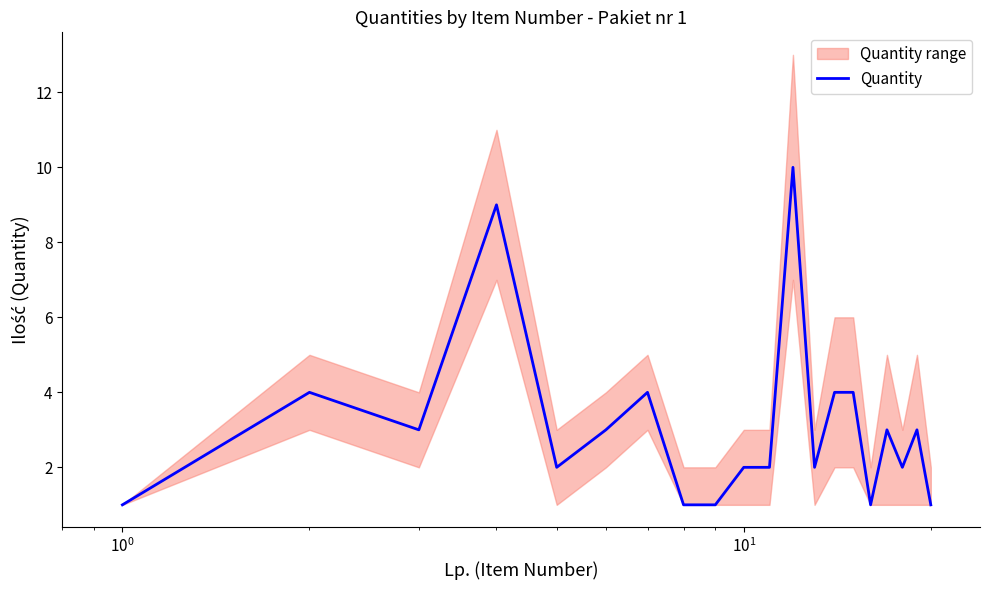

How many points are lower than both their immediate neighbors (excluding endpoints)?

5